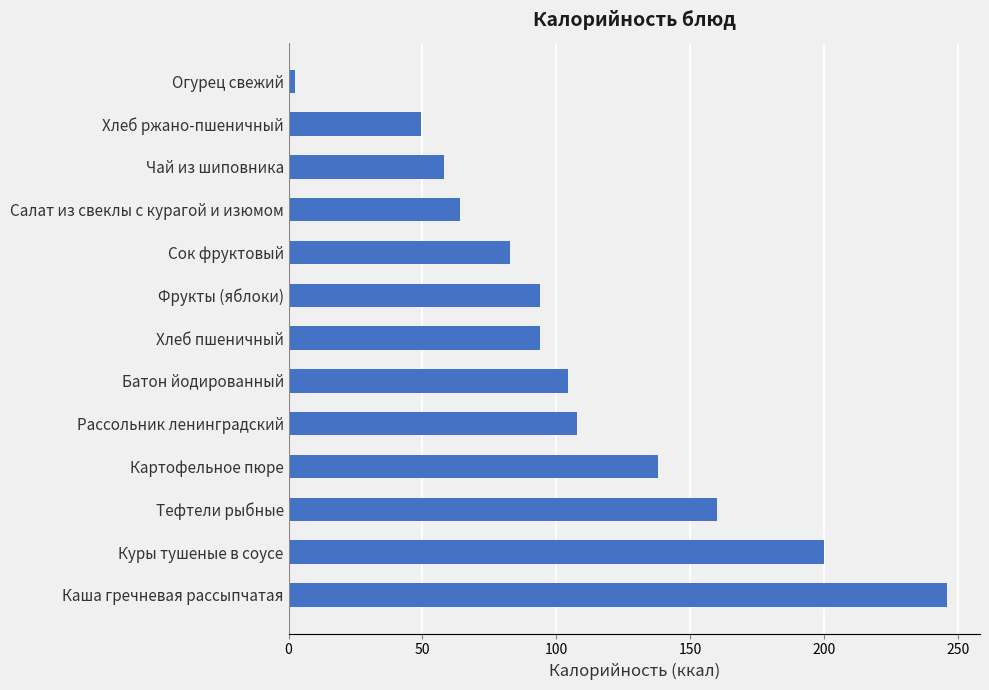

How many data points are less than 94?

5